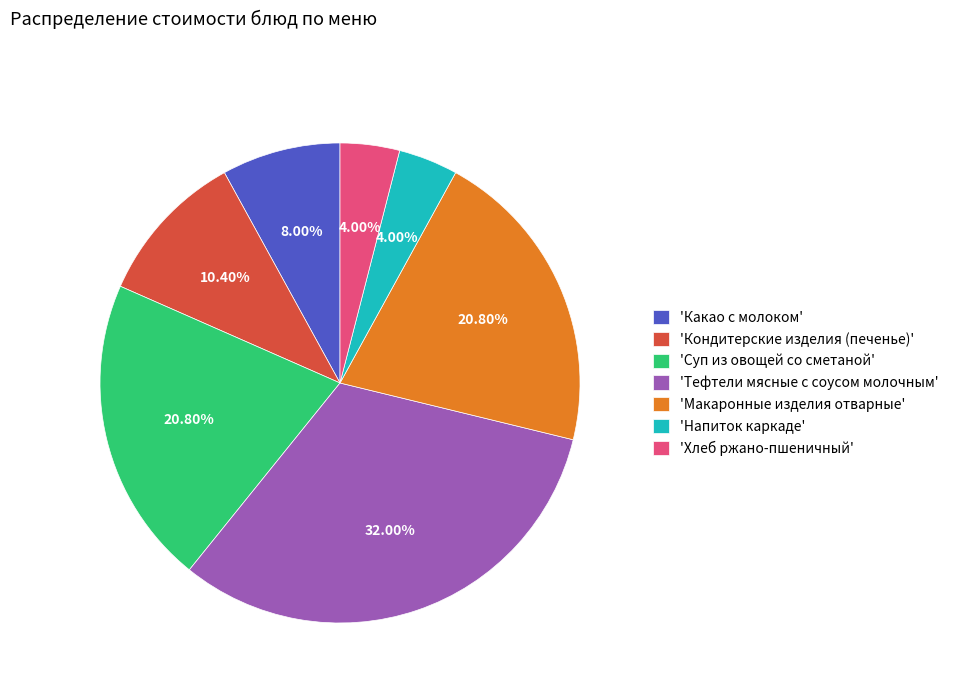

Is the sum of 'Тефтели мясные с соусом молочным' and 'Макаронные изделия отварные' greater than half?

Yes